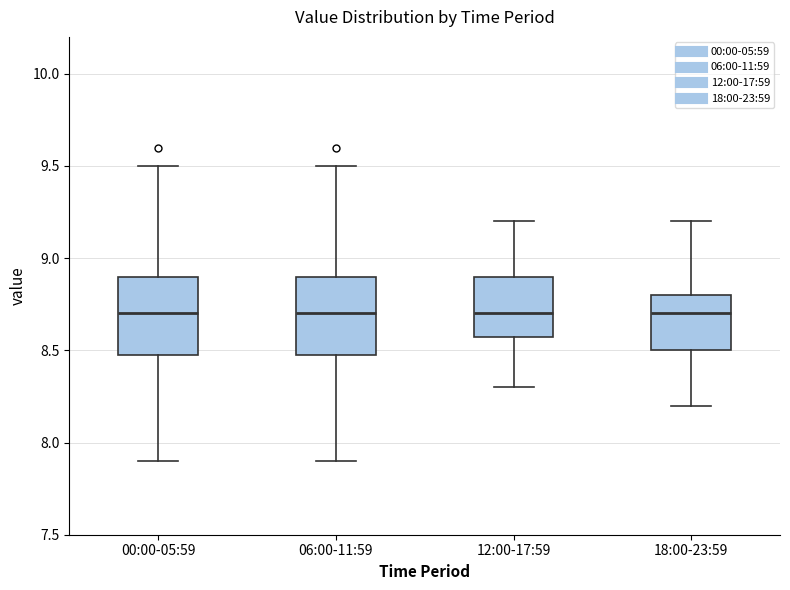

Reading left to right, read every box against the y-axis: the position of its median line, the range the box covers, and the ends of its whiskers. The values are not printed on the chart, so give them approximately, as read against the axis.

00:00-05:59: median 8.7, box 8.5 to 8.9, whiskers 7.9 to 9.5
06:00-11:59: median 8.7, box 8.5 to 8.9, whiskers 7.9 to 9.5
12:00-17:59: median 8.7, box 8.6 to 8.9, whiskers 8.3 to 9.2
18:00-23:59: median 8.7, box 8.5 to 8.8, whiskers 8.2 to 9.2